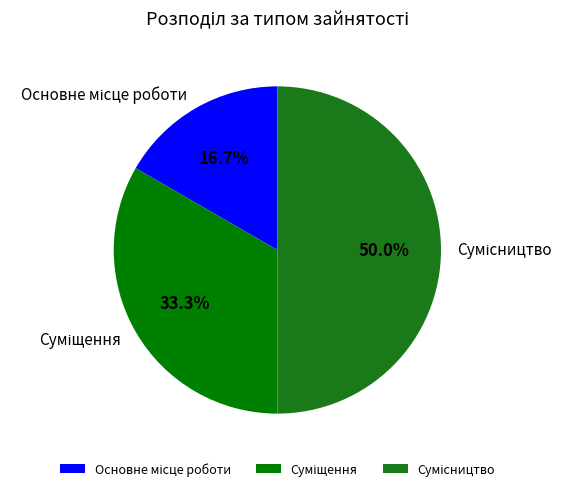

To the nearest percent, what portion does Суміщення represent?

33%